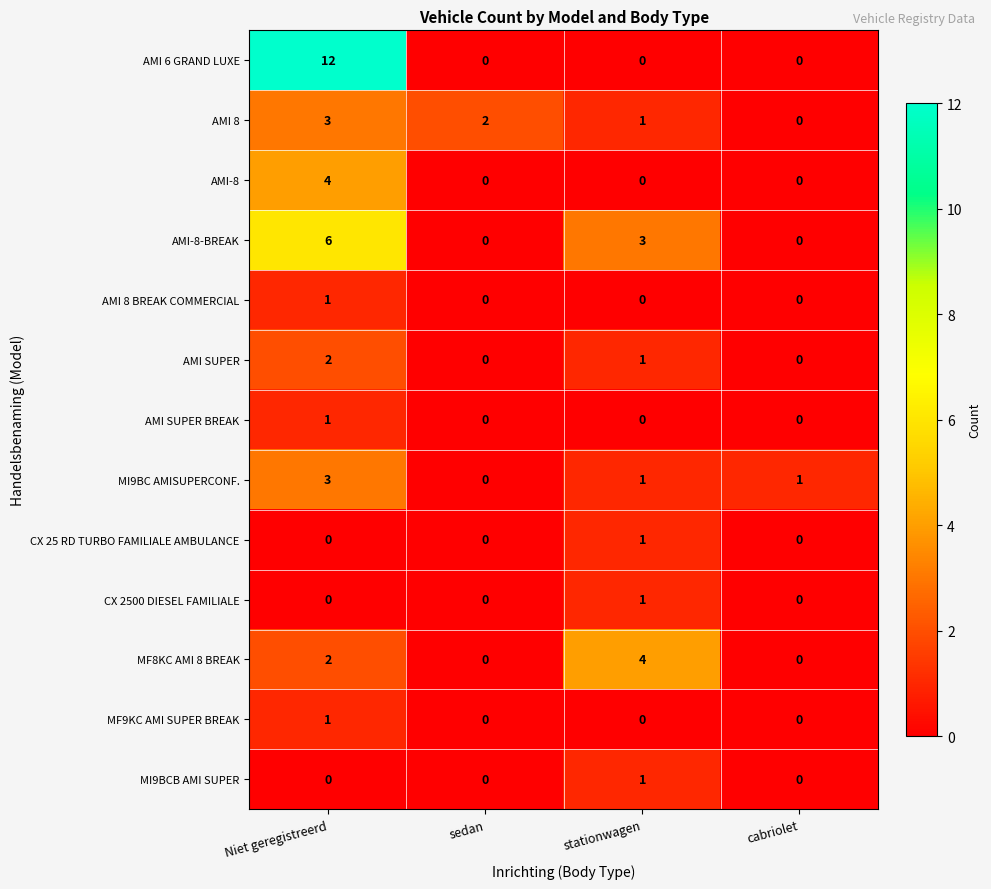

What is the difference between the maximum and minimum values in the AMI 8 series?

3